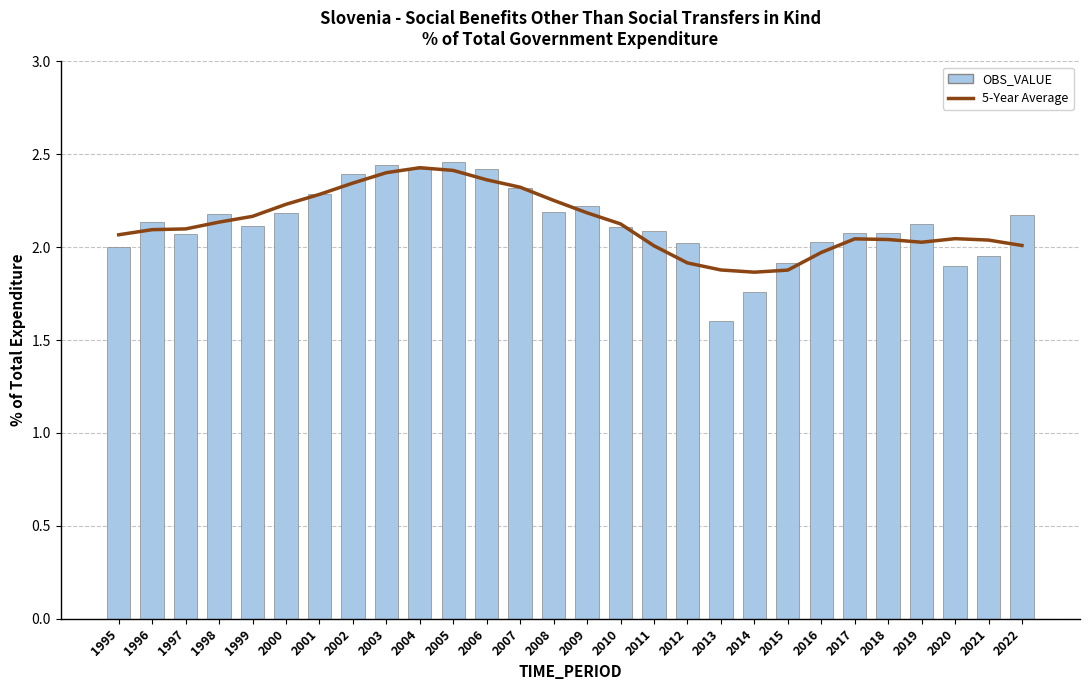

Are the bars grouped side by side (vs. stacked)?

Yes